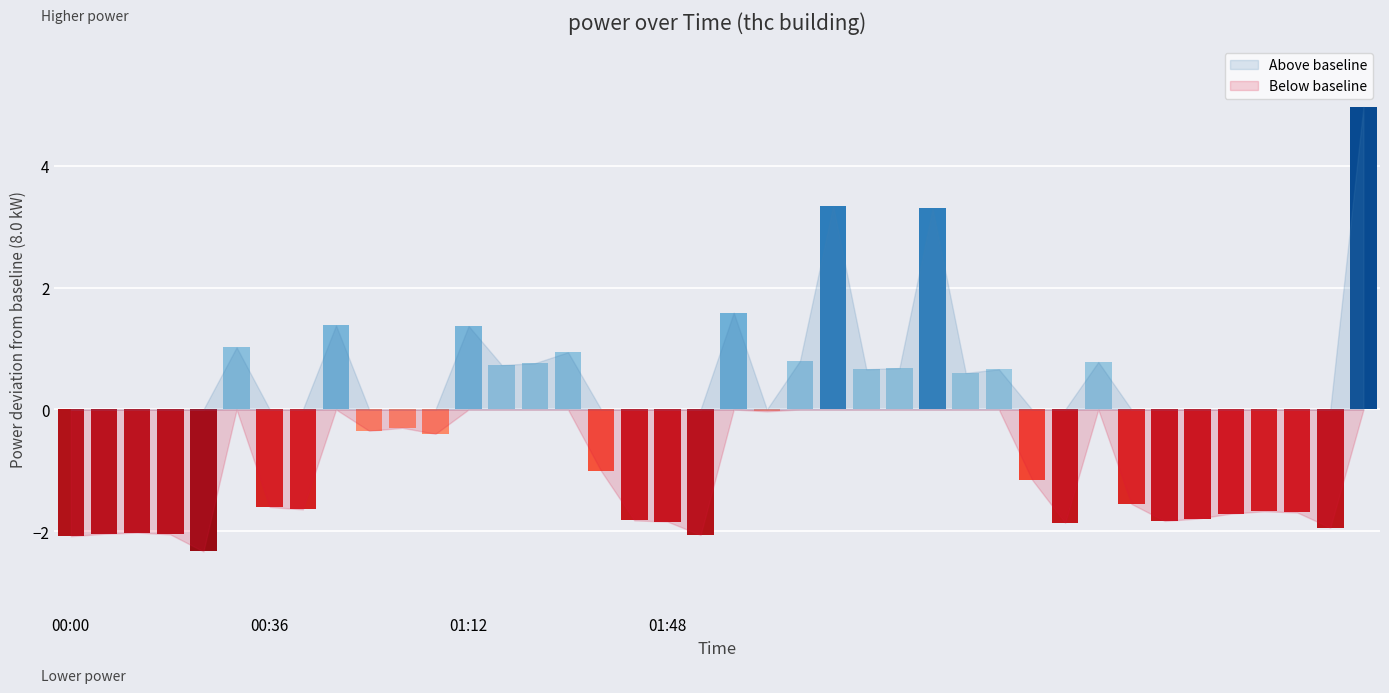

Which label corresponds to the largest value in the chart?

39